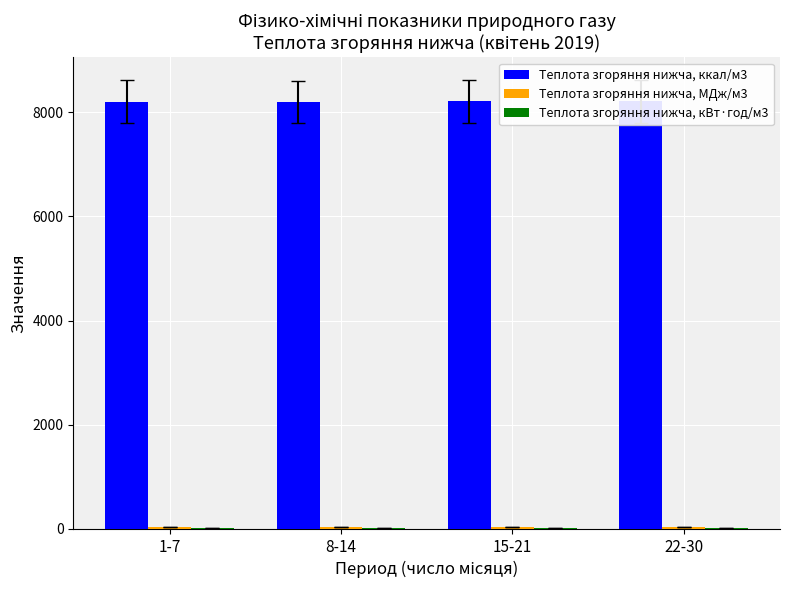

What position from the right is 22-30?

1